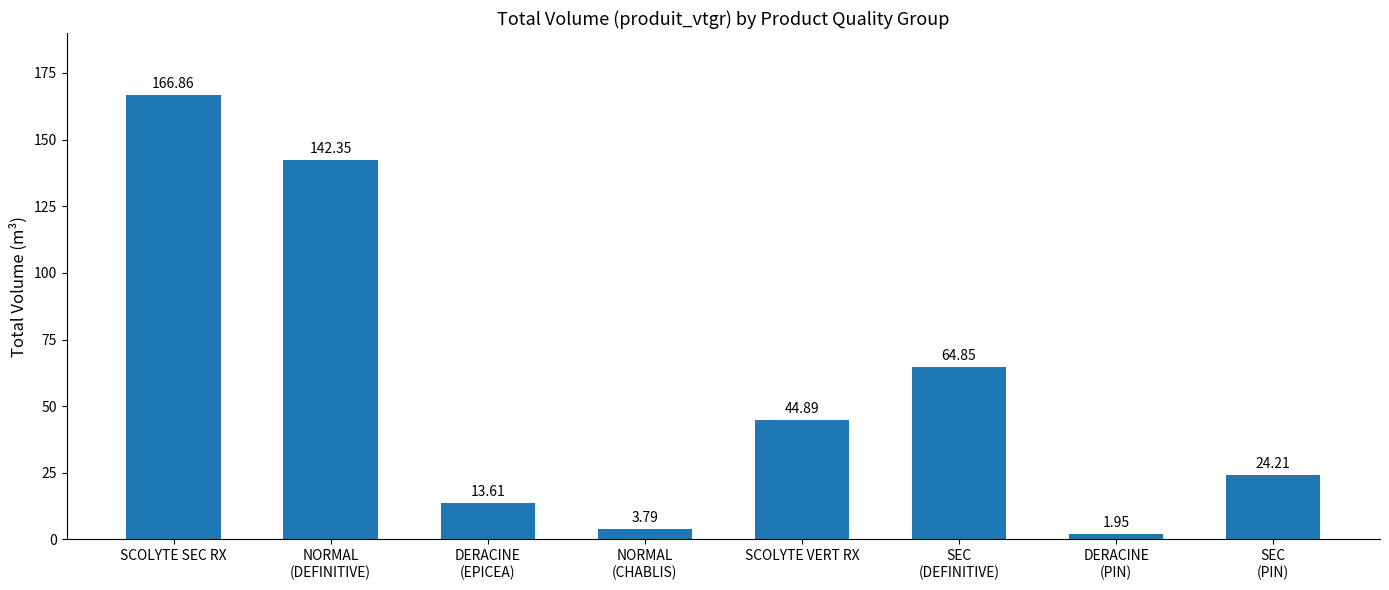

Does the chart contain any negative values?

No